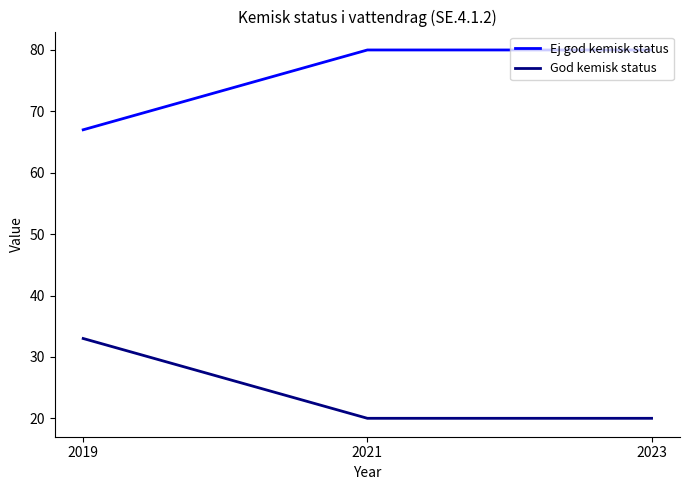

What is the maximum value shown in the chart?

80